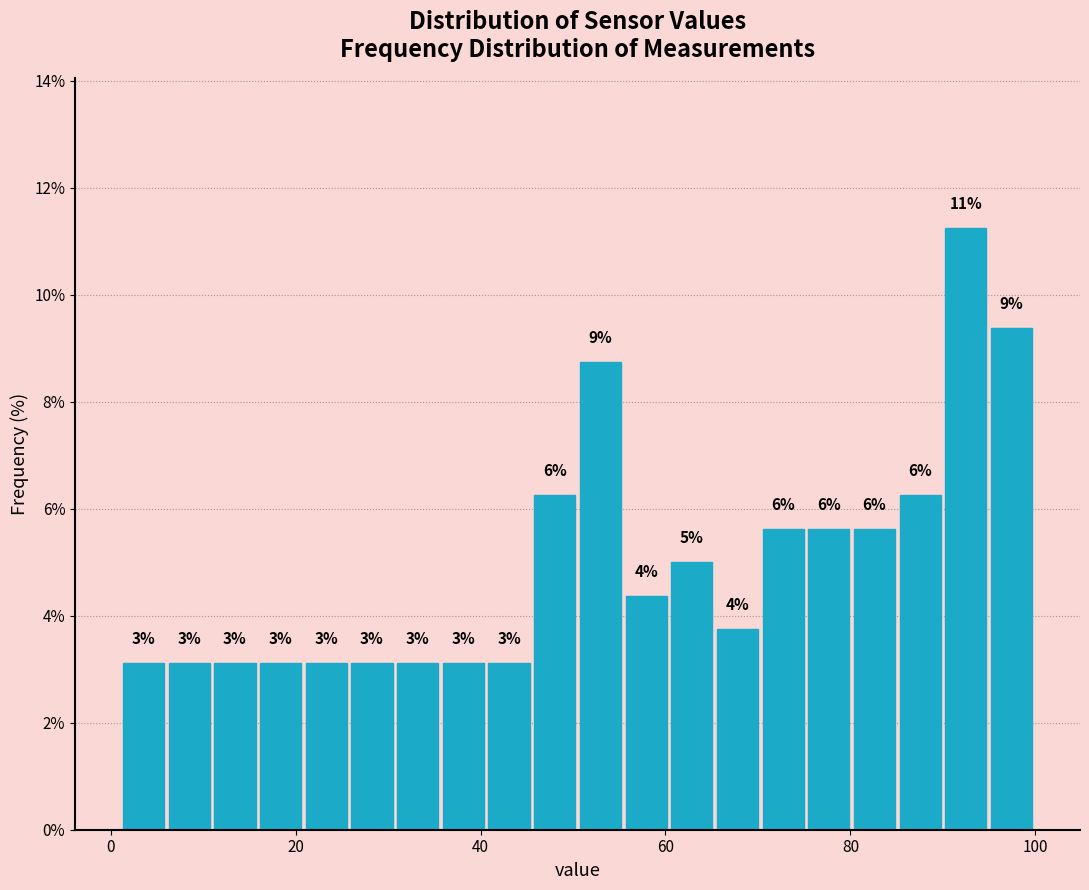

Around what value on the x-axis is the tallest bar? Give the approximate position of its centre, as read against the axis.

92